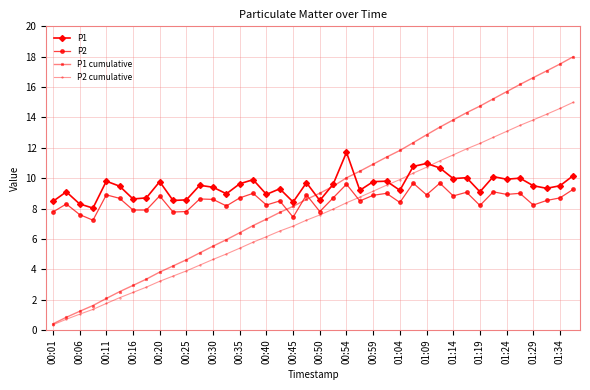

How many distinct data groups are displayed?

4